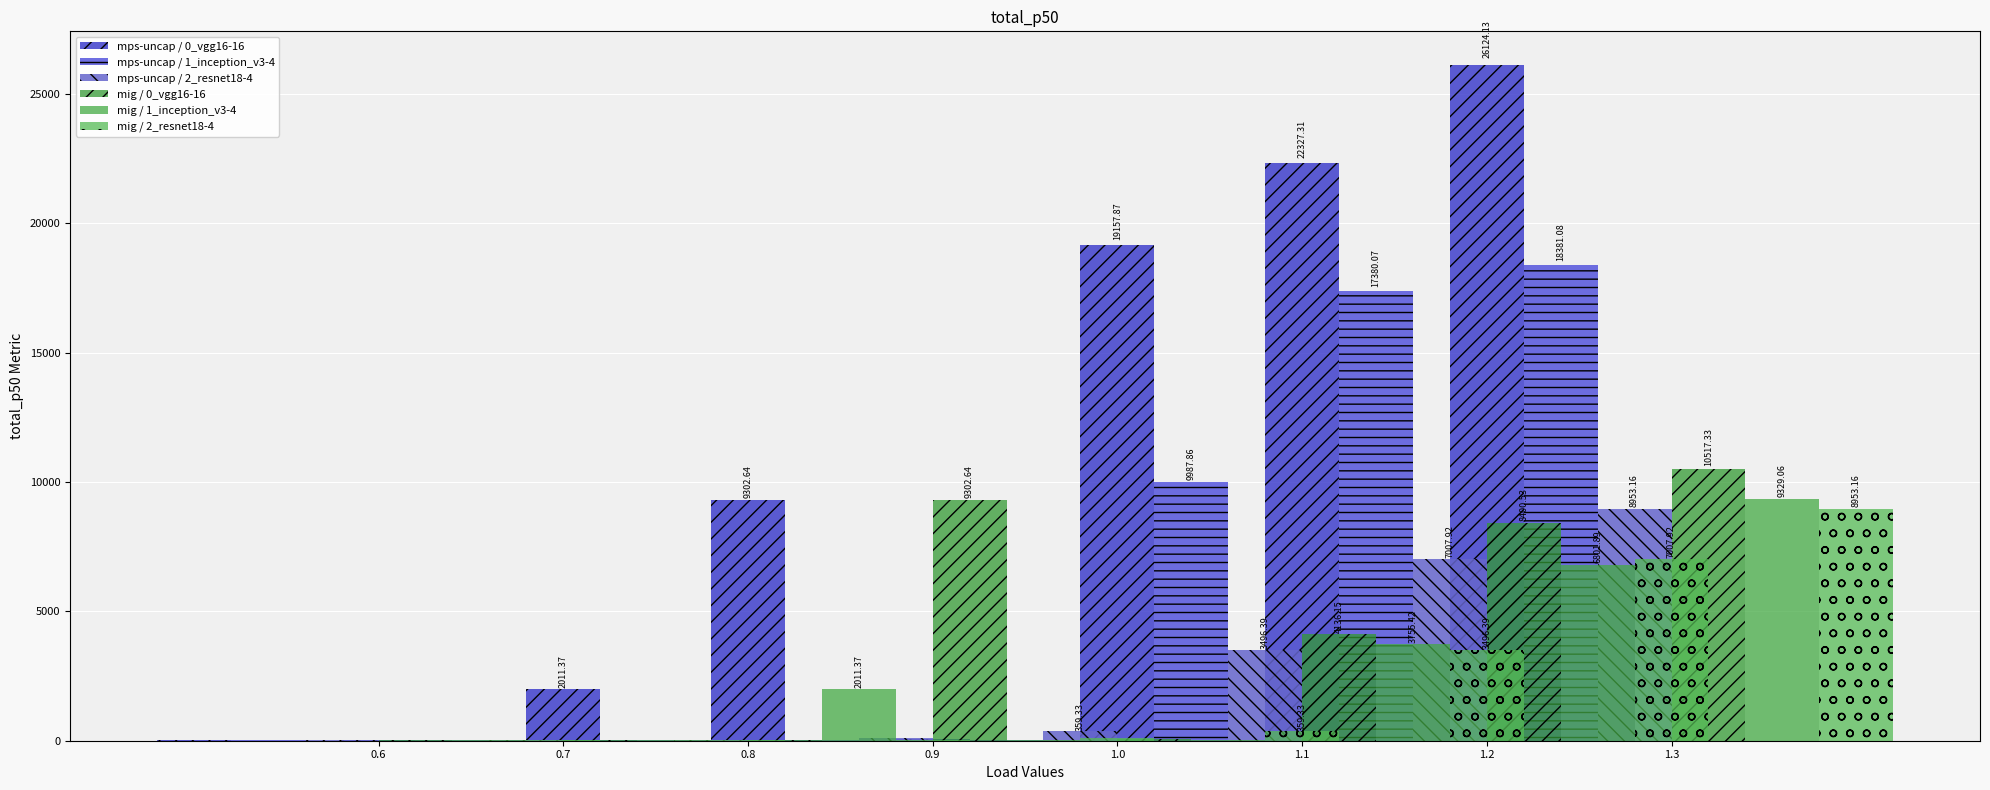

What position from the right is 0.6?

8